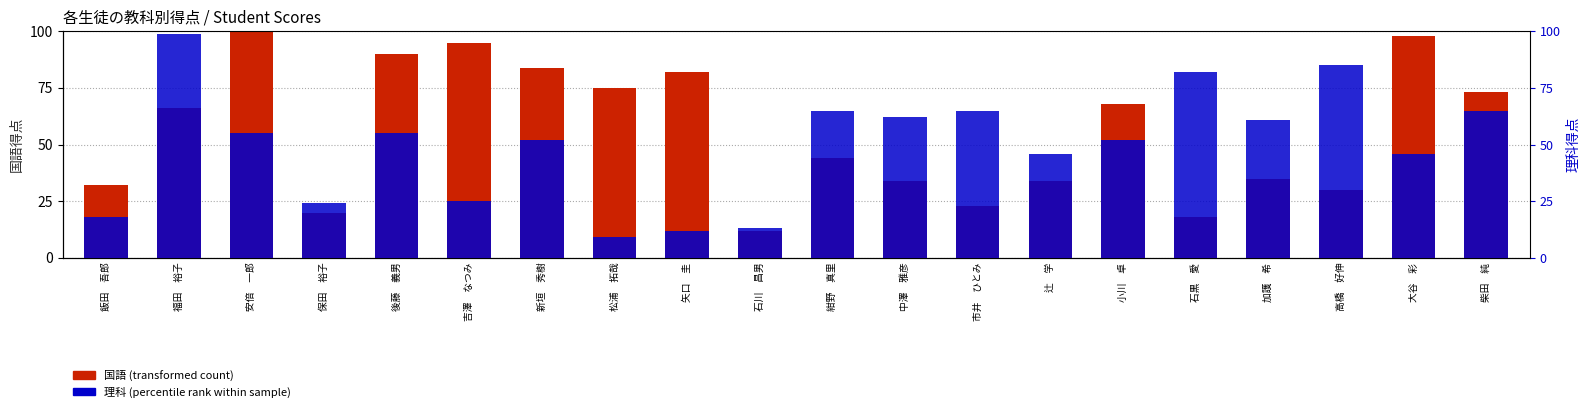

What position from the left is 加護　希?

17